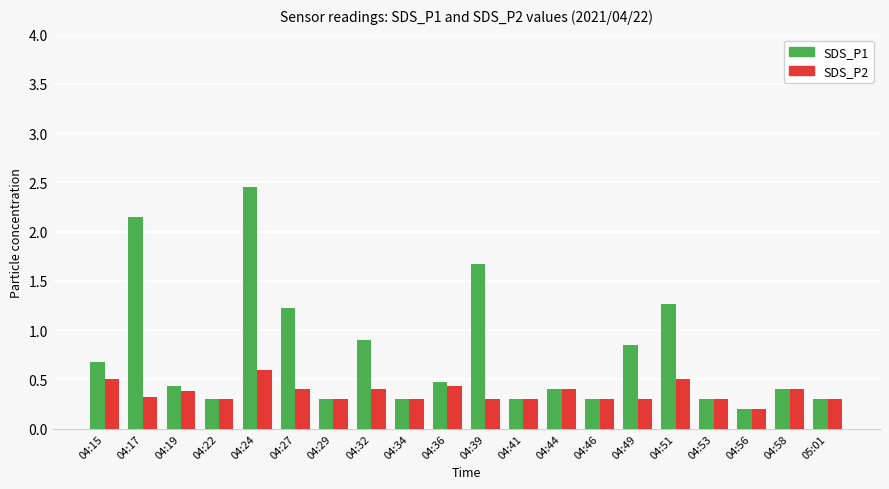

What is the sum of all SDS_P2 values?

7.2